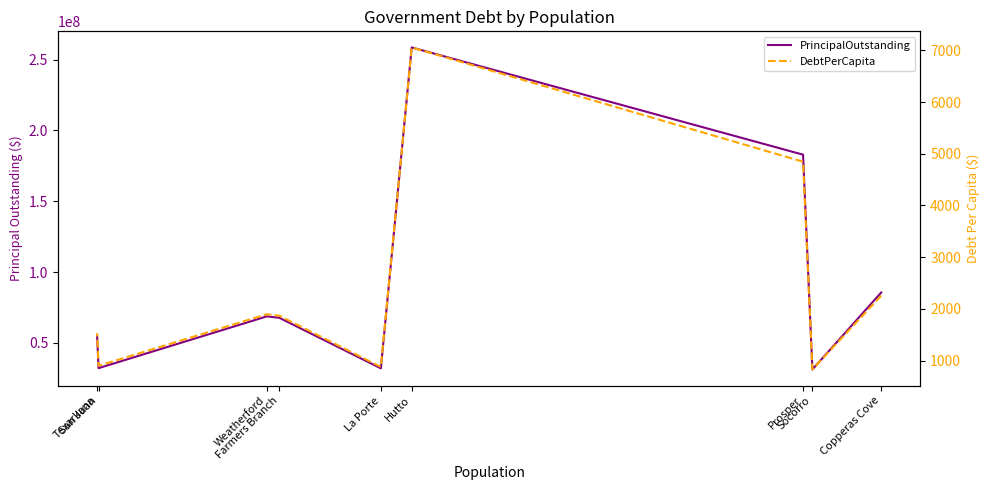

True or false: DebtPerCapita and PrincipalOutstanding intersect in this chart.

False